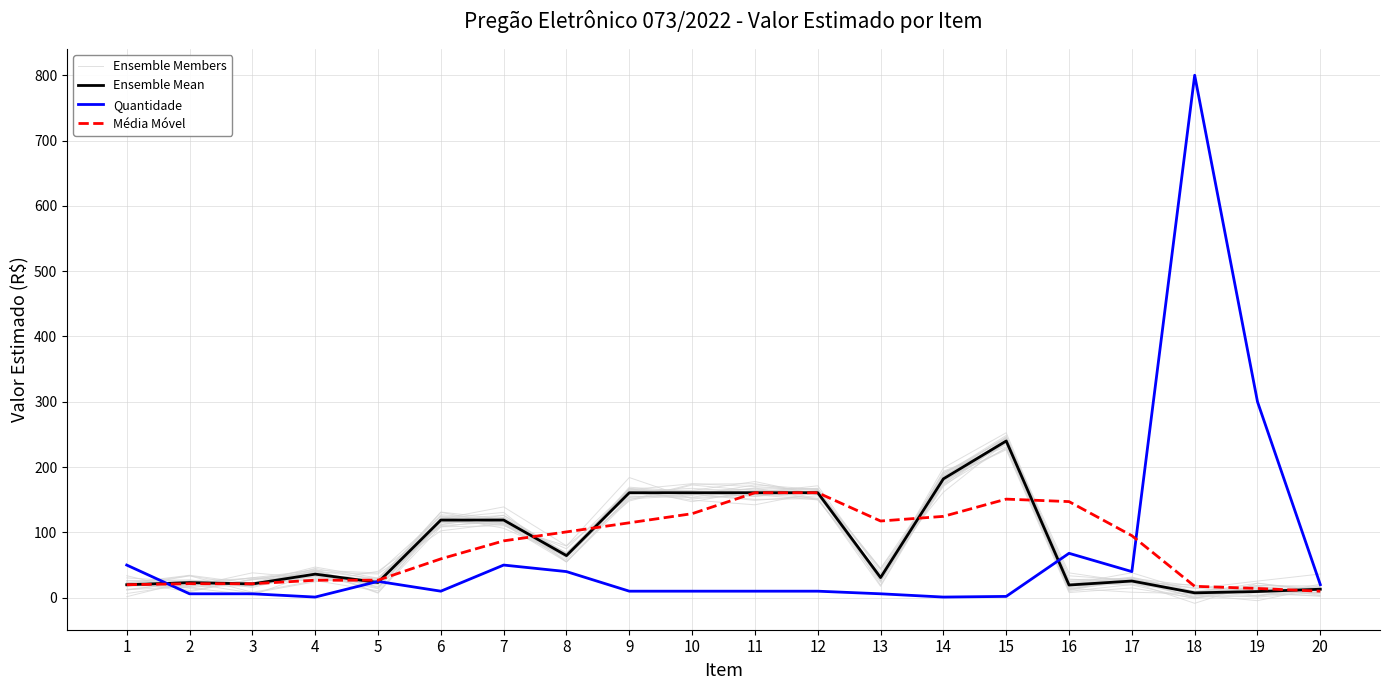

What is the value of the Média Móvel point at the 14th from the left?

124.5